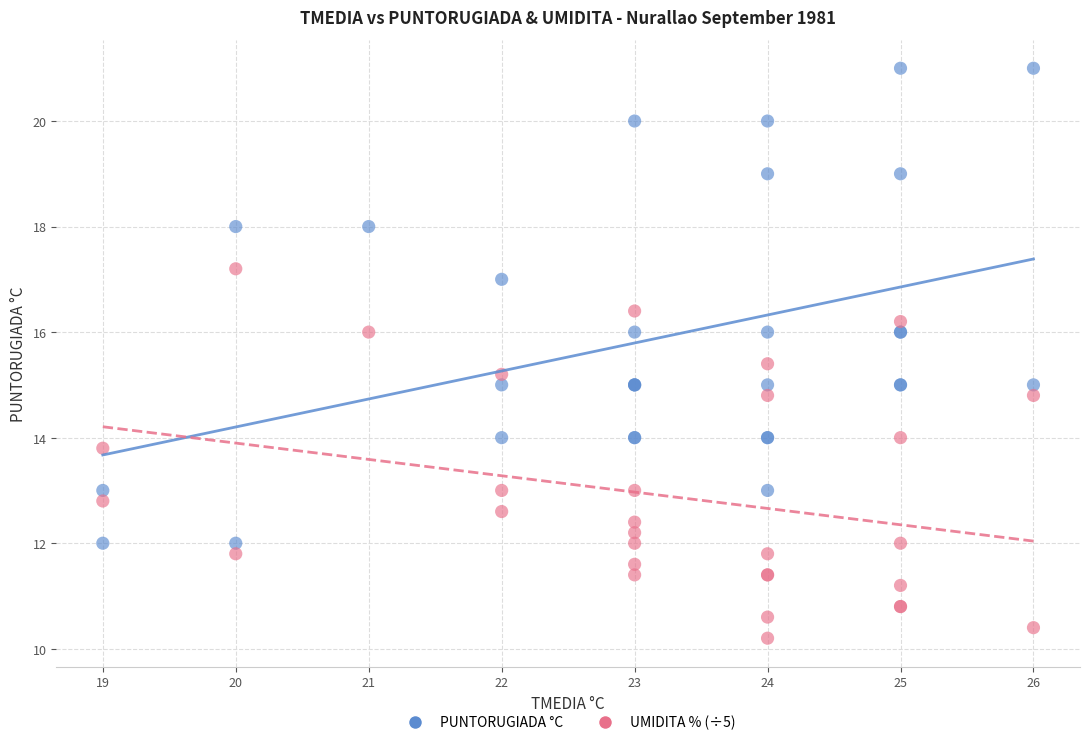

Which series reaches the minimum Y coordinate?

UMIDITA % (÷5)